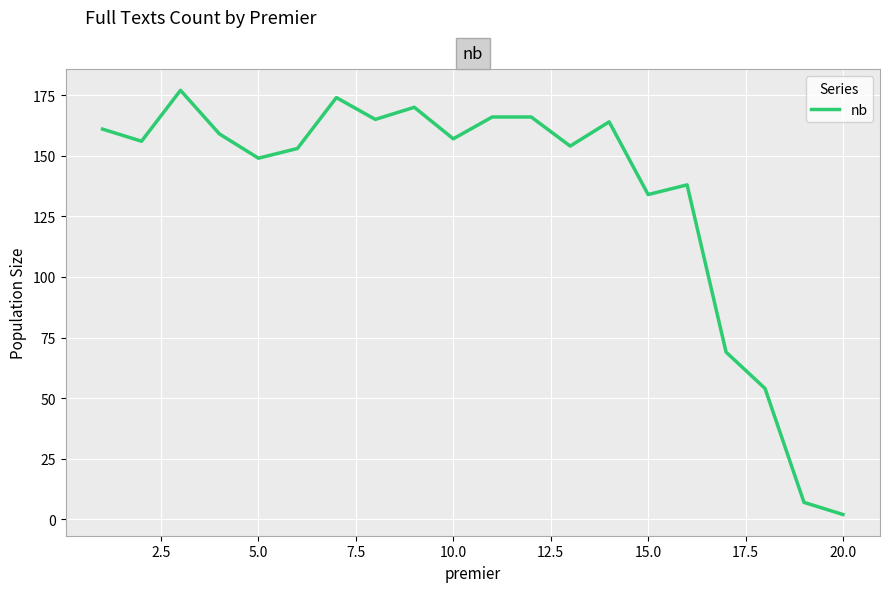

What is the greatest value displayed?

177